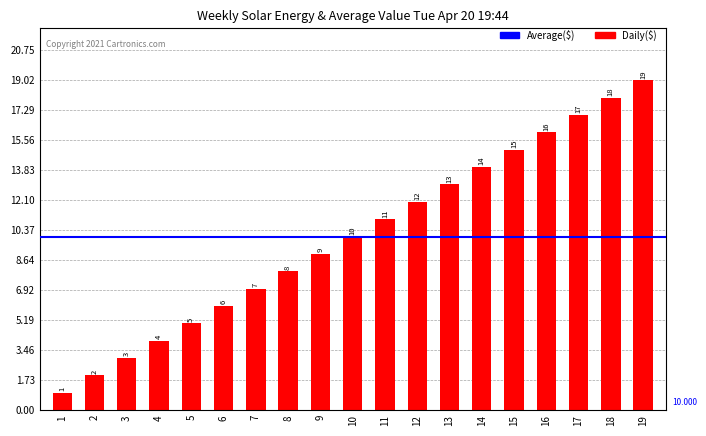

Approximately how many times larger is the value at 7 compared to 10?

0.7